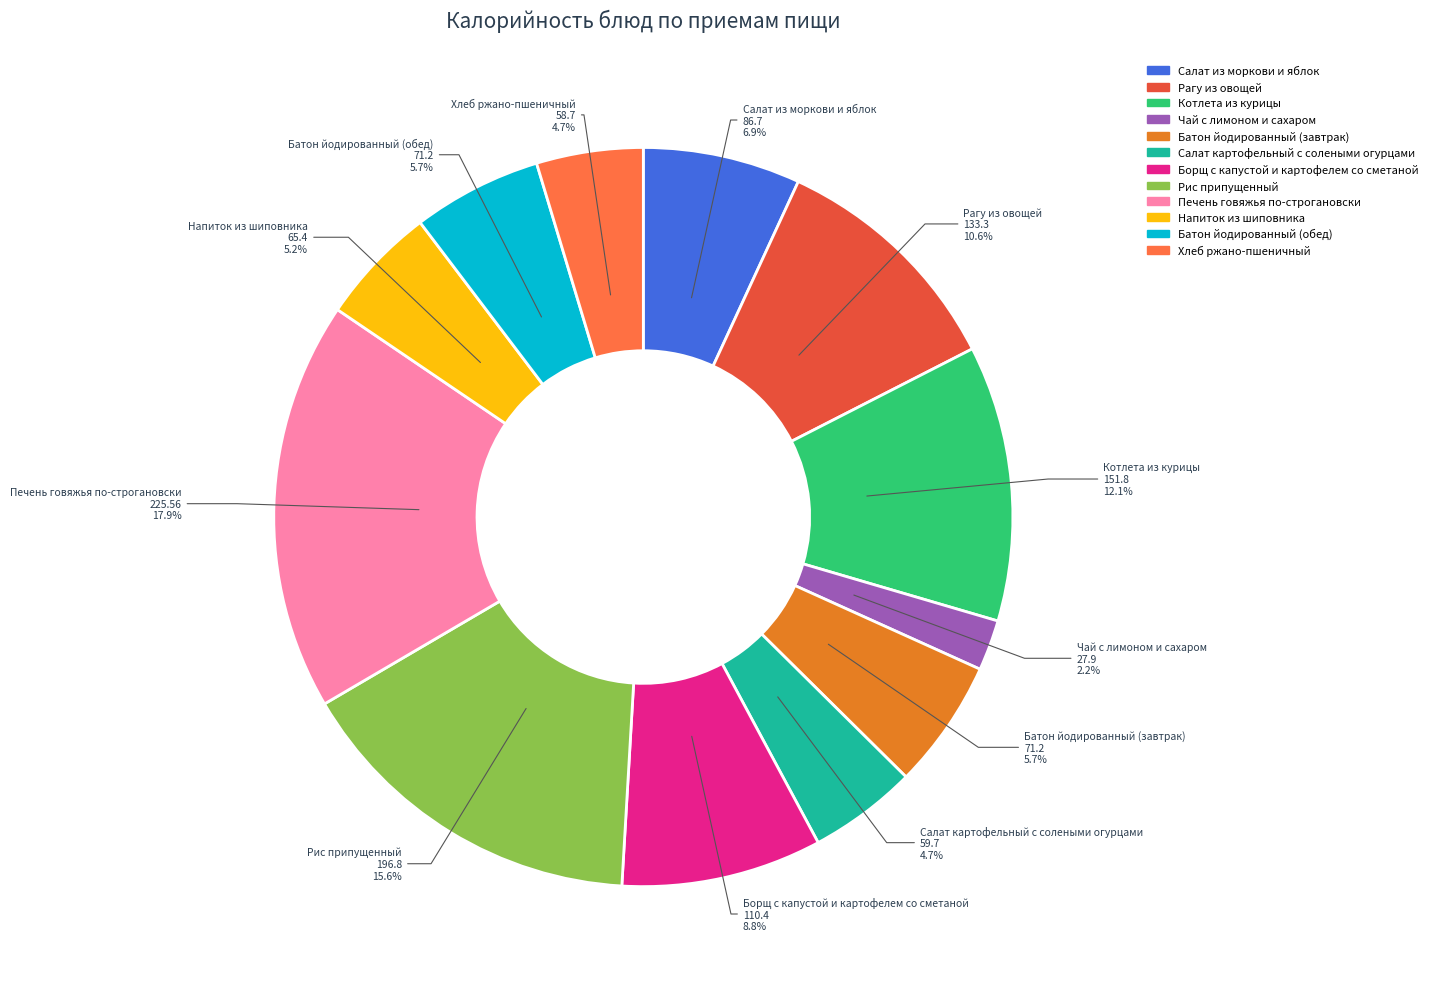

Is it true that Салат из моркови и яблок is 1% of the pie?

False